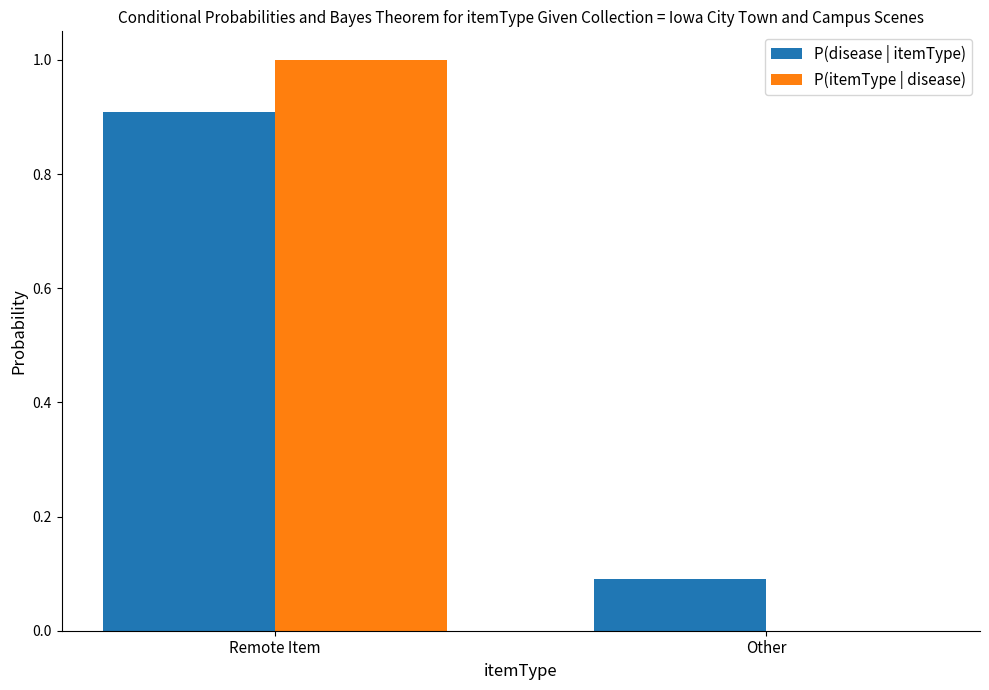

The value of P(itemType | disease) at Other is 0.3. True or false?

False